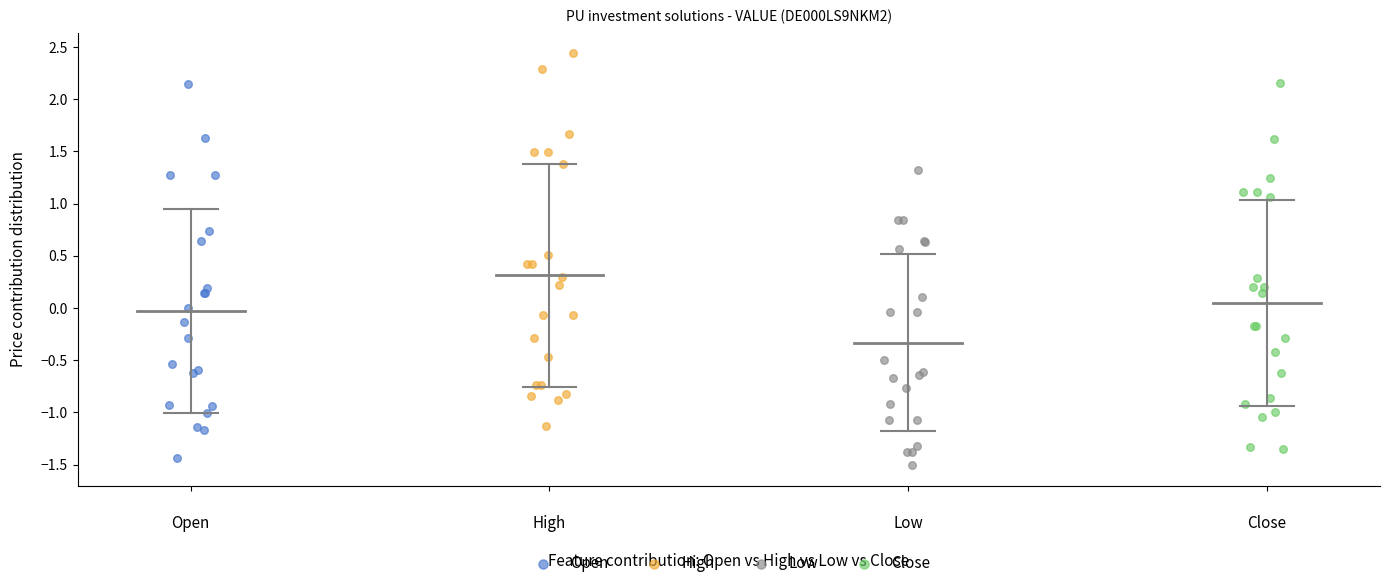

Which series reaches the maximum Y coordinate?

High